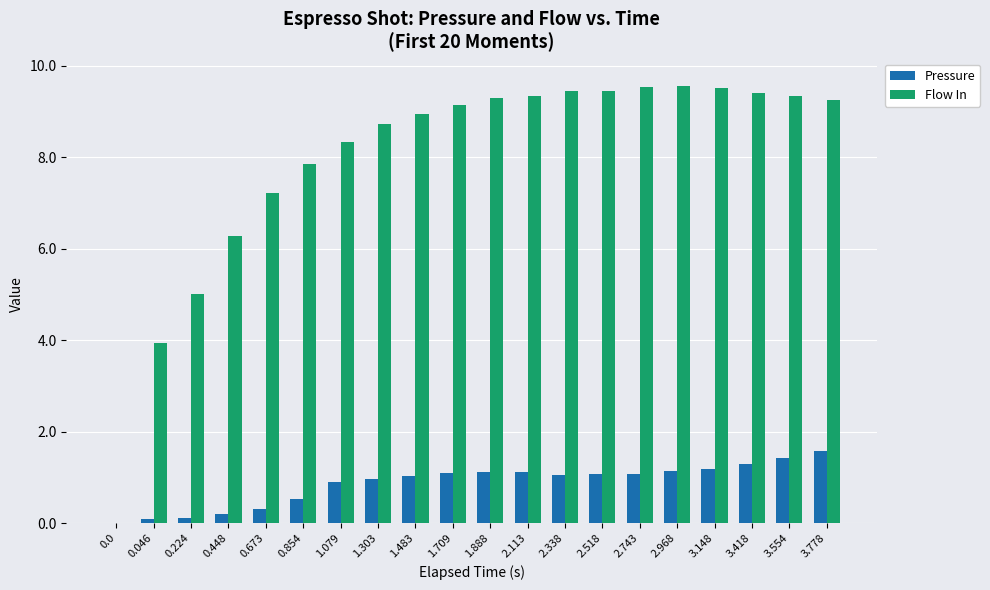

What is the sum of all Flow In values?

159.6